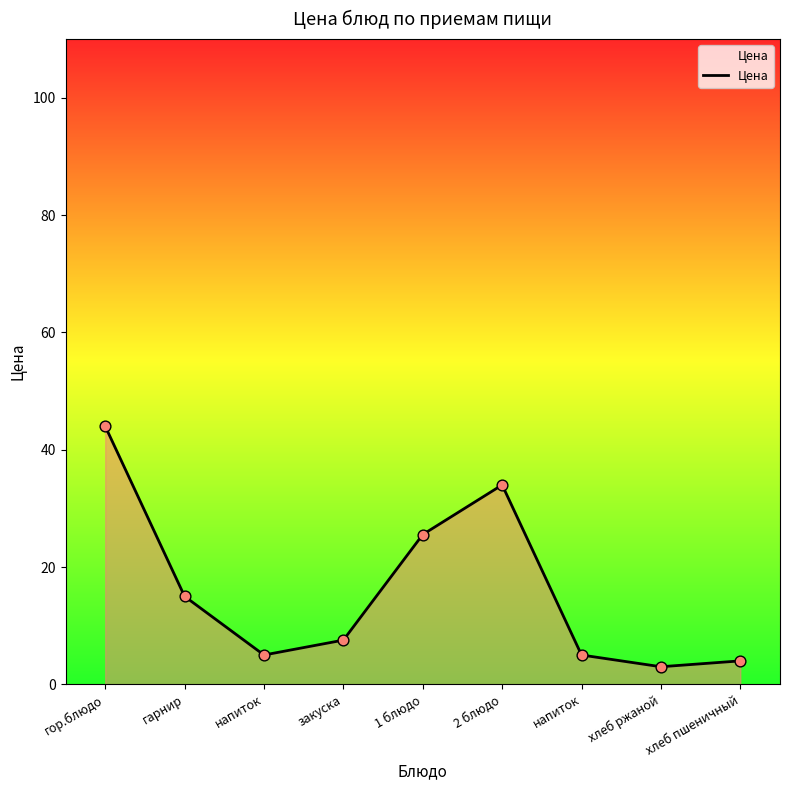

Is this an area chart (filled region under the line)?

Yes